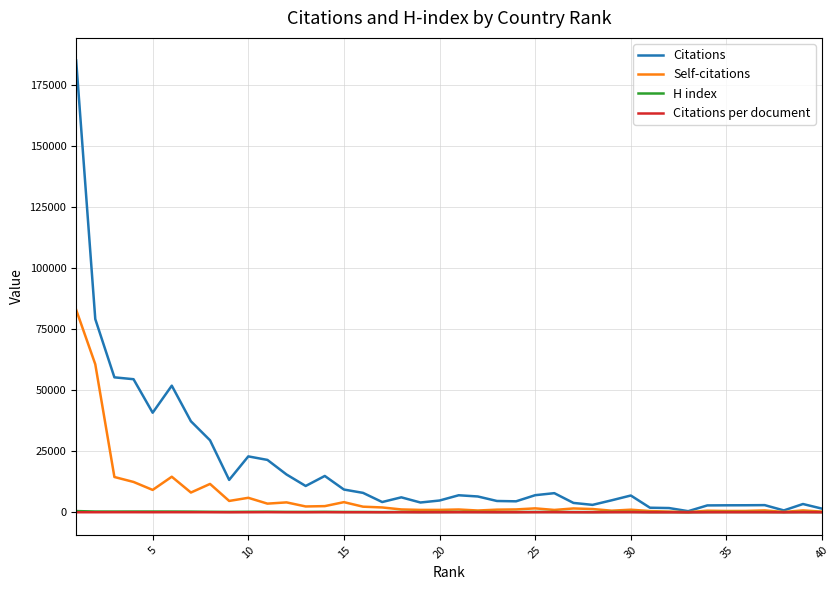

What is the highest value of the Self-citations series?

83015.0